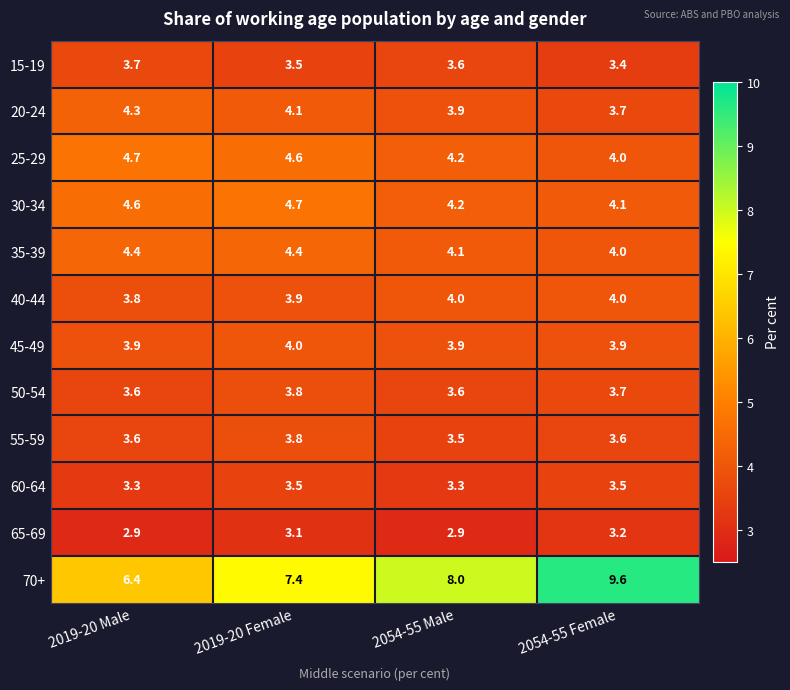

Which label corresponds to the largest value in the chart?

2054-55 Female